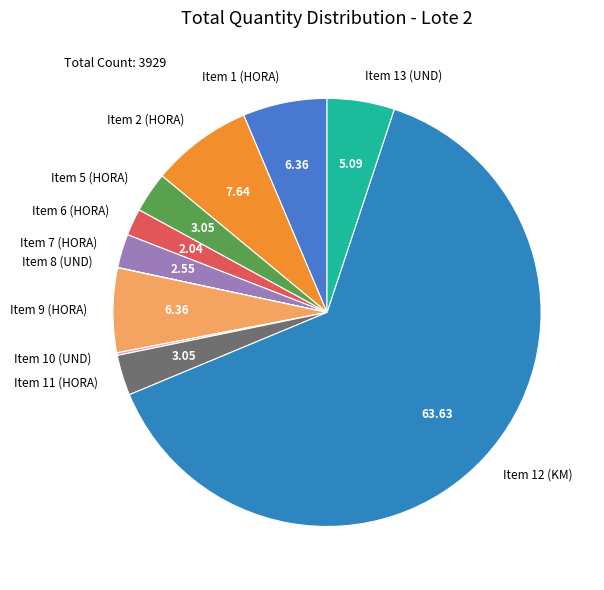

Is there any slice that represents more than half of the pie?

Yes